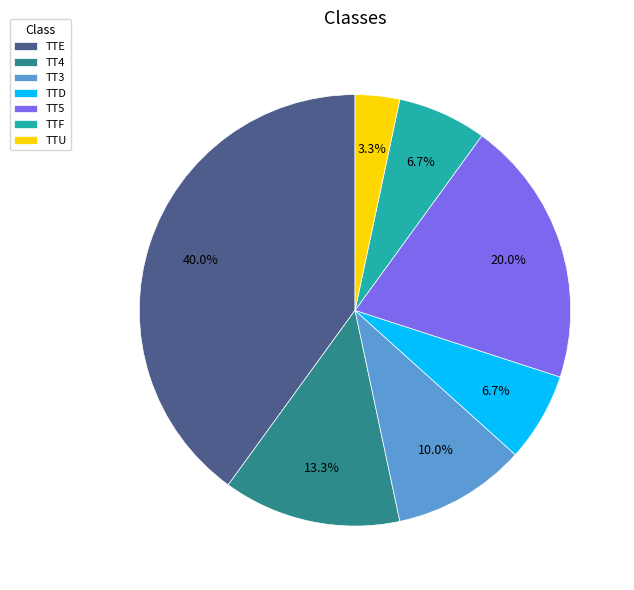

What is the smallest slice in the pie chart?

TTU